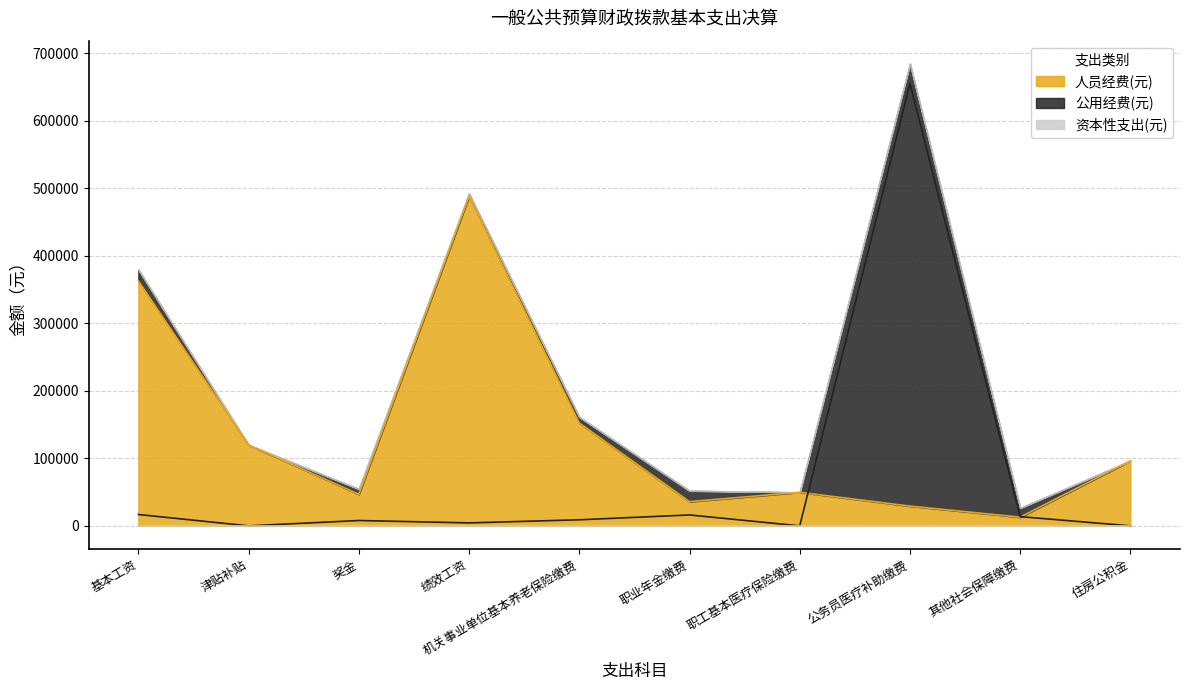

What is the label of the 1st point from the right?

住房公积金